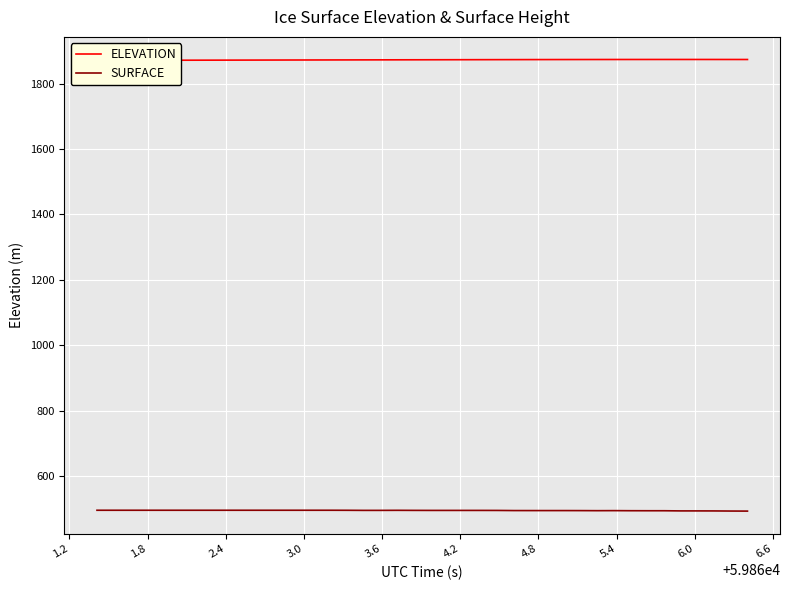

What is the maximum value for SURFACE?

495.1